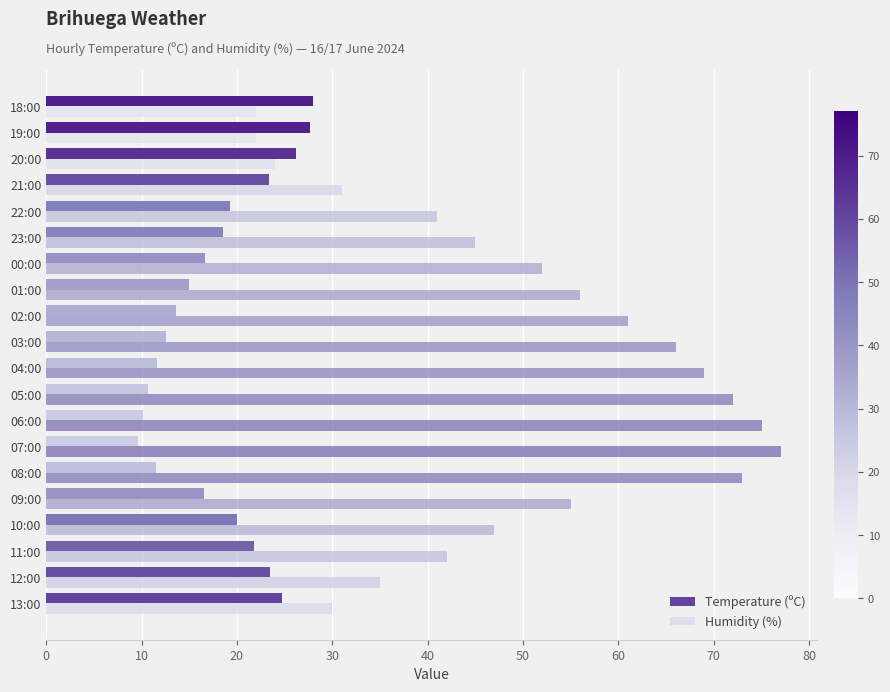

Count the number of data series in this chart.

2